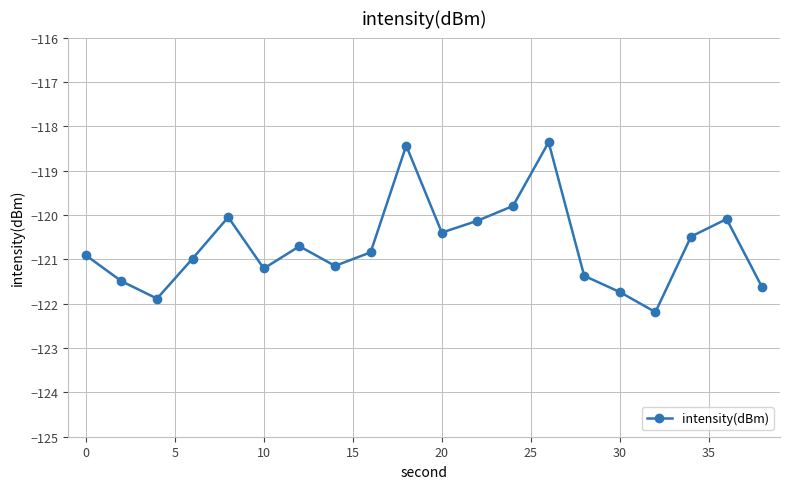

True or false: there are more than 0 points higher than both neighbors.

True